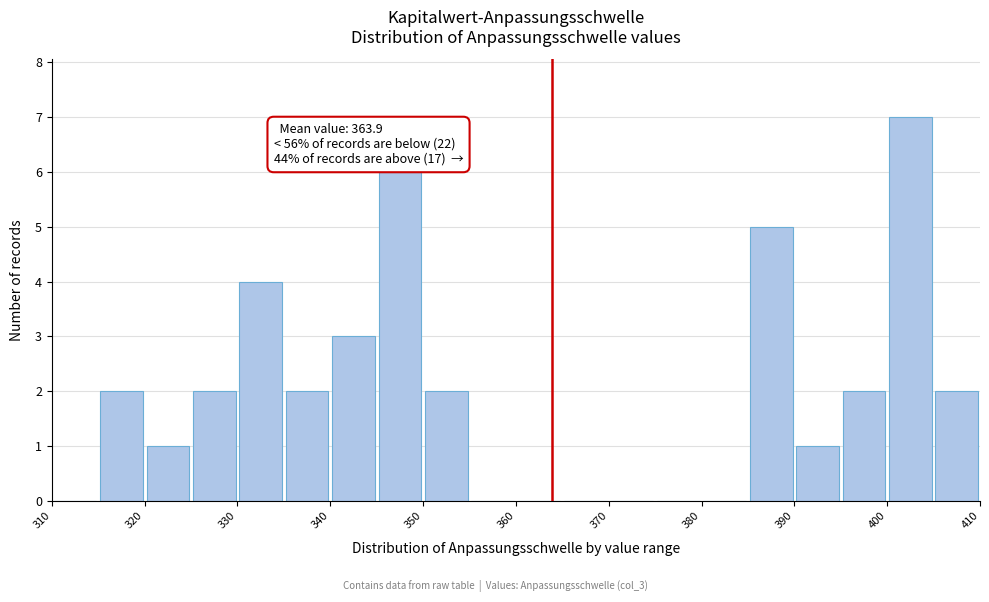

Which range on the x-axis has the tallest bar?

400 to 405